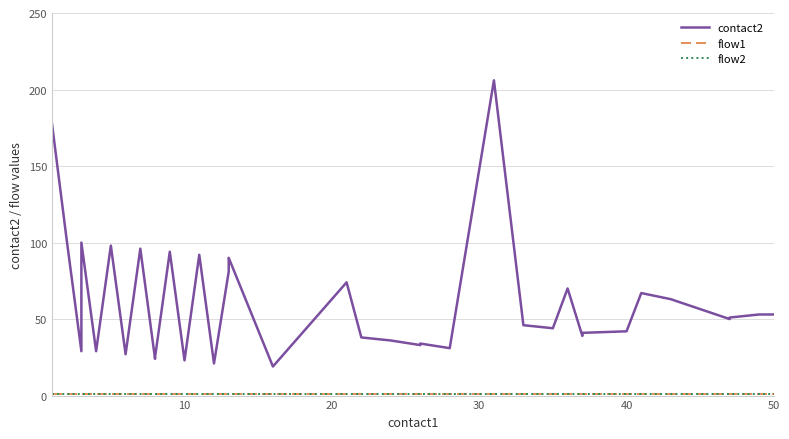

Which series has the largest total across all categories?

contact2